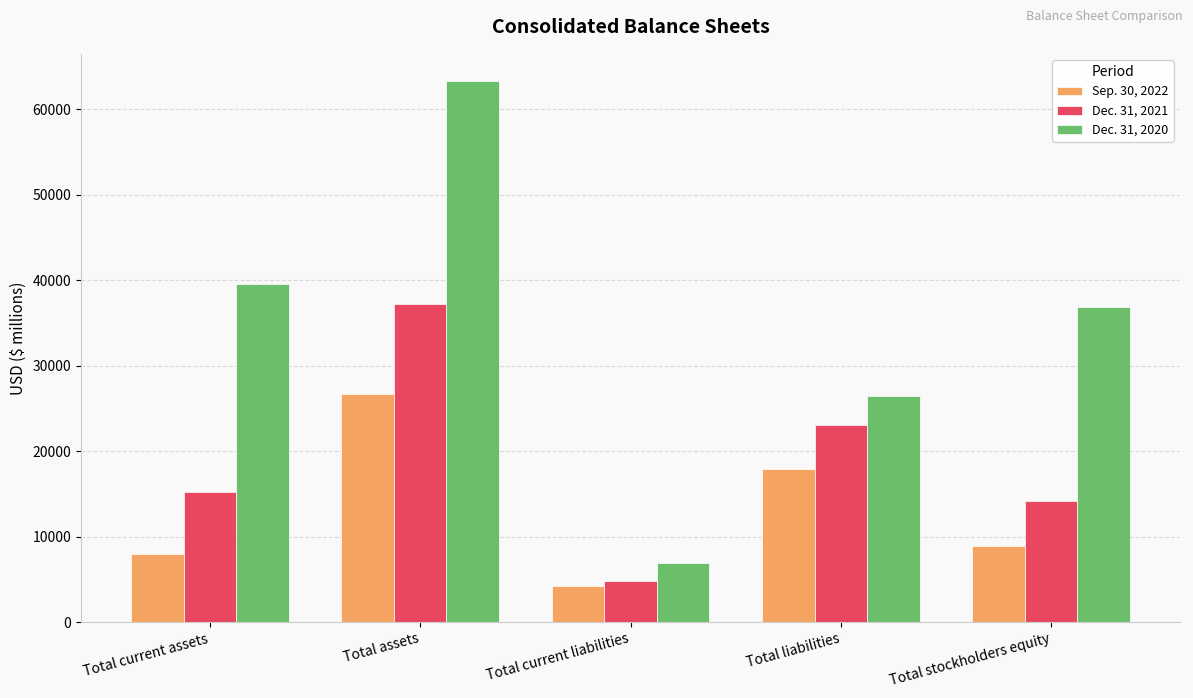

At which category does the chart reach its minimum across all series?

Total current liabilities